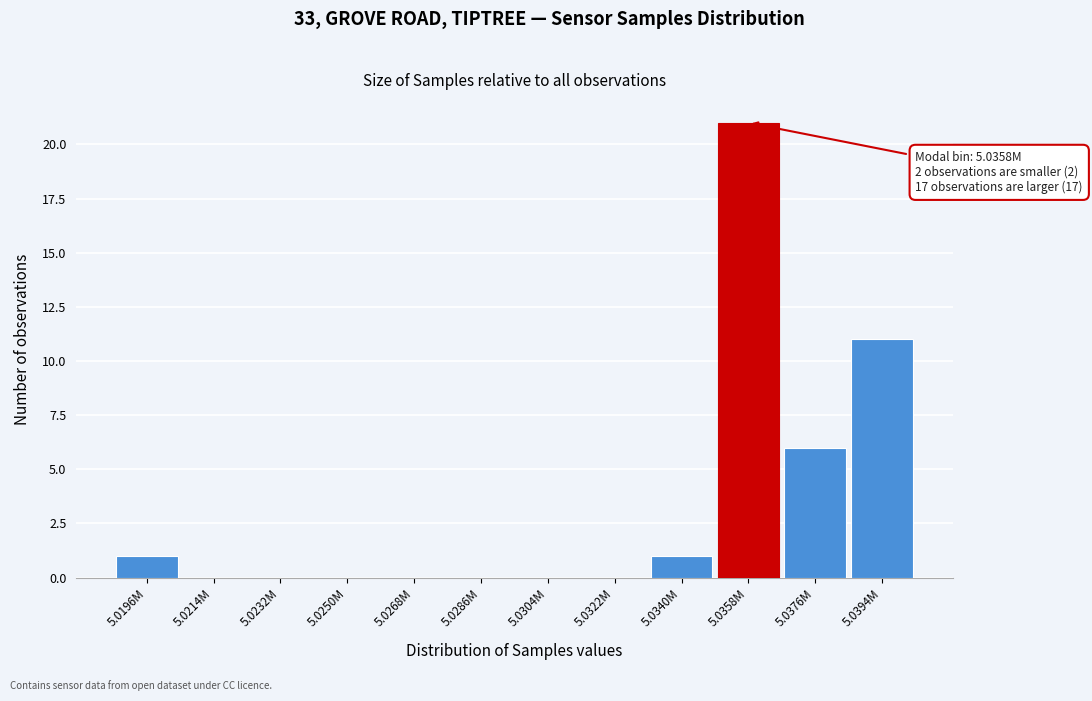

Reading left to right, extract all data points from this chart.

5.0196M=1	5.0214M=0	5.0232M=0	5.0250M=0	5.0268M=0	5.0286M=0	5.0304M=0	5.0322M=0	5.0340M=1	5.0358M=21	5.0376M=6	5.0394M=11